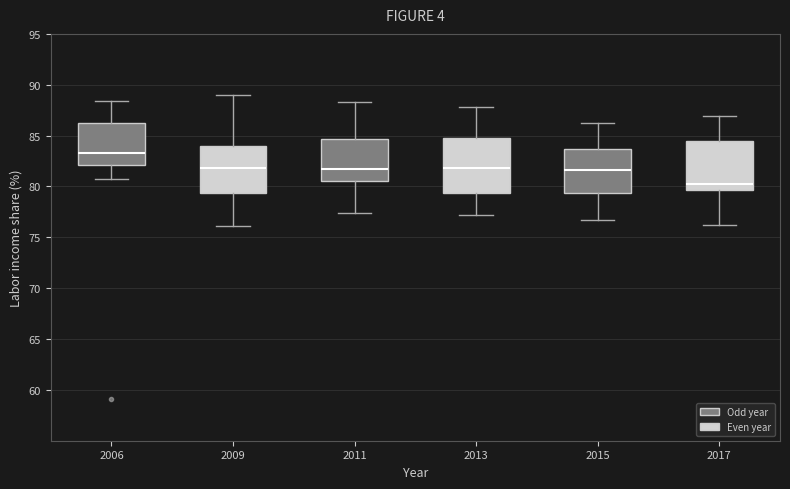

Where does the median line of the box at x = 2009 sit on the y-axis? The values are not printed on the chart, so give them approximately, as read against the axis.

82.0